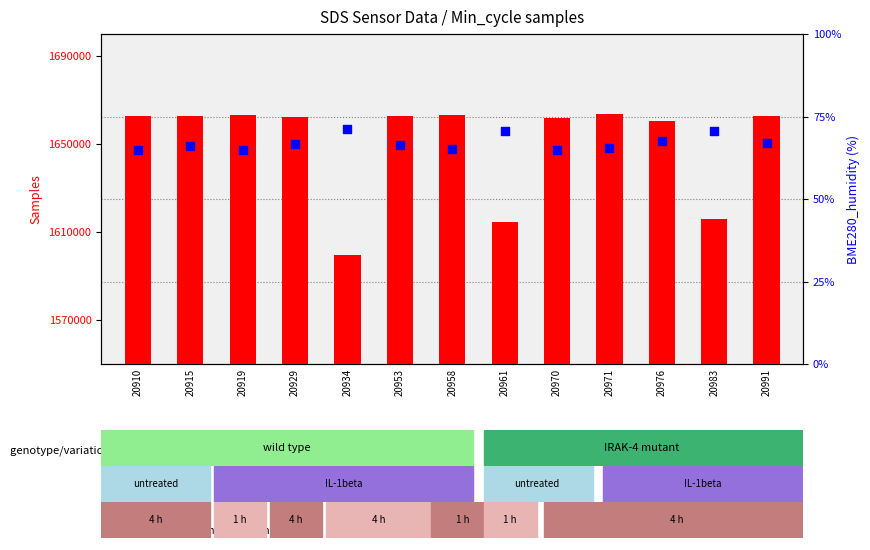

Is the value of count at 20961 greater than the value of percentile rank within the sample at 20991?

Yes